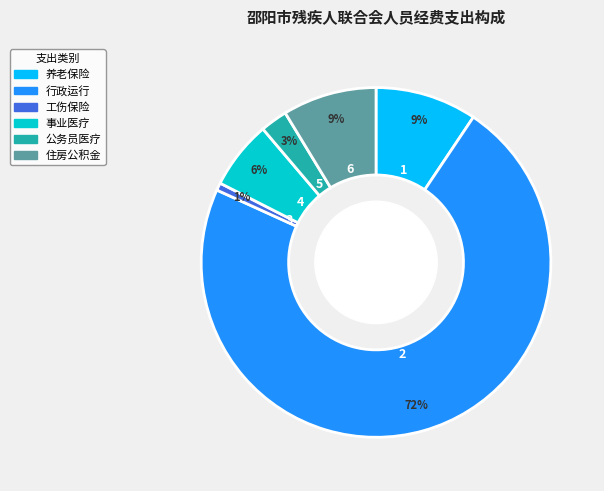

Does any single category account for the majority?

Yes